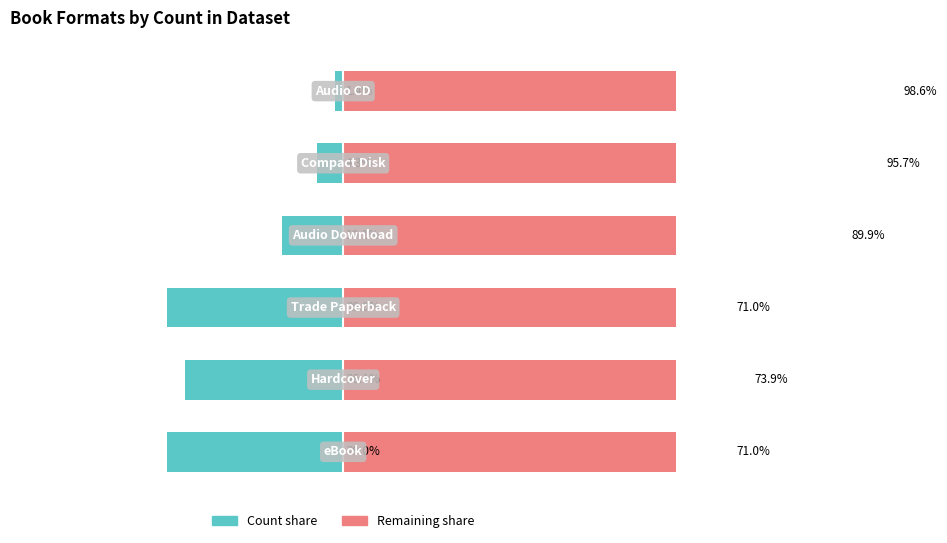

What is the average value of the Remaining share series?

83.4